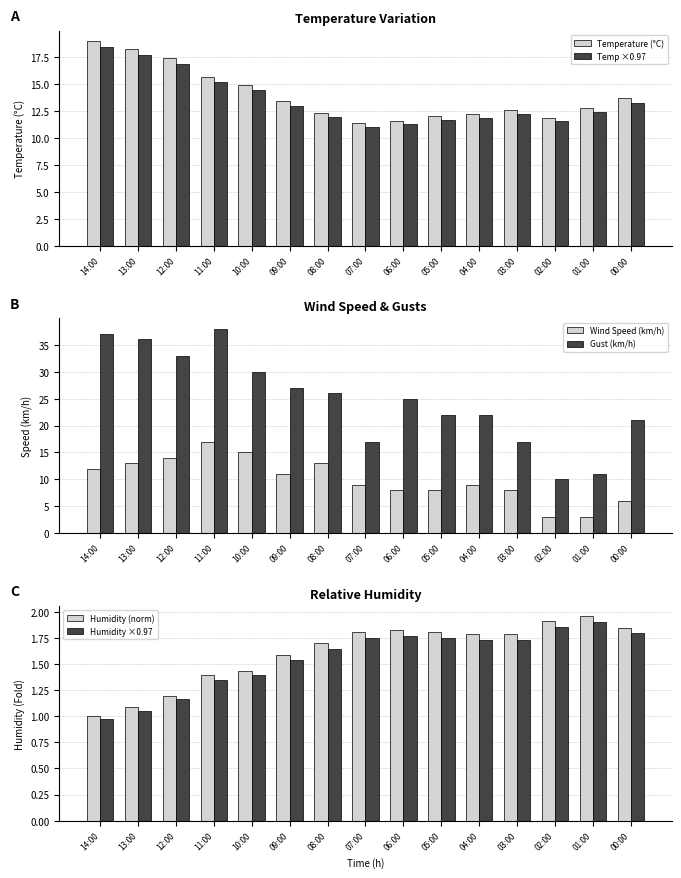

Reading left to right, list all the values displayed in this chart.

Temperature (°C): 19.0	18.3	17.4	15.7	14.9	13.4	12.3	11.4	11.6	12.0	12.2	12.6	11.9	12.8	13.7
Temp ×0.97: 18.4	17.8	16.9	15.2	14.5	13.0	11.9	11.1	11.3	11.6	11.8	12.2	11.5	12.4	13.3
Wind Speed (km/h): 12.0	13.0	14.0	17.0	15.0	11.0	13.0	9.0	8.0	8.0	9.0	8.0	3.0	3.0	6.0
Gust (km/h): 37.0	36.0	33.0	38.0	30.0	27.0	26.0	17.0	25.0	22.0	22.0	17.0	10.0	11.0	21.0
Humidity (norm): 1.0	1.1	1.2	1.4	1.4	1.6	1.7	1.8	1.8	1.8	1.8	1.8	1.9	2.0	1.8
Humidity ×0.97: 1.0	1.1	1.2	1.3	1.4	1.5	1.6	1.8	1.8	1.8	1.7	1.7	1.9	1.9	1.8